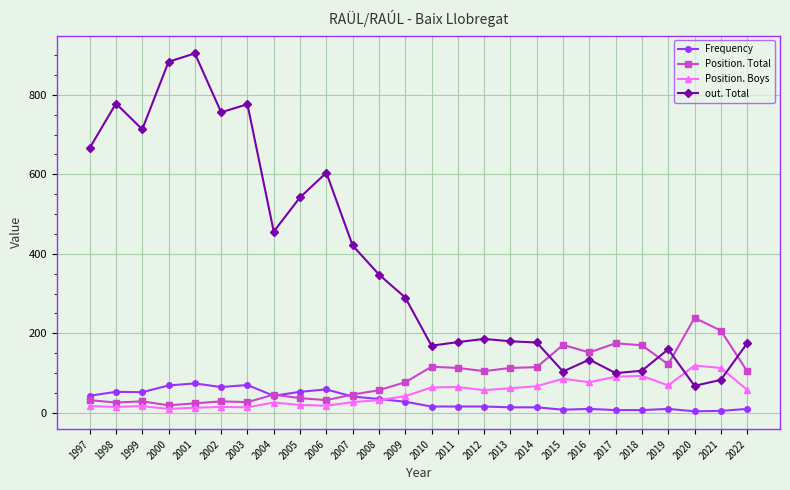

List the series in order of their peak value, lowest first.

Frequency, Position. Boys, Position. Total, out. Total